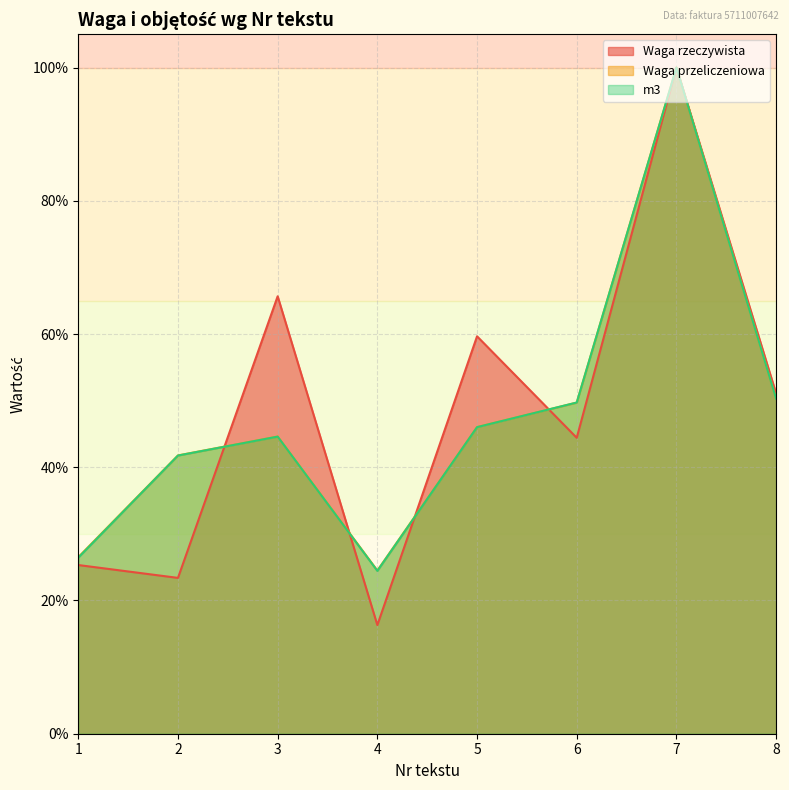

How many lines are shown in the chart?

3